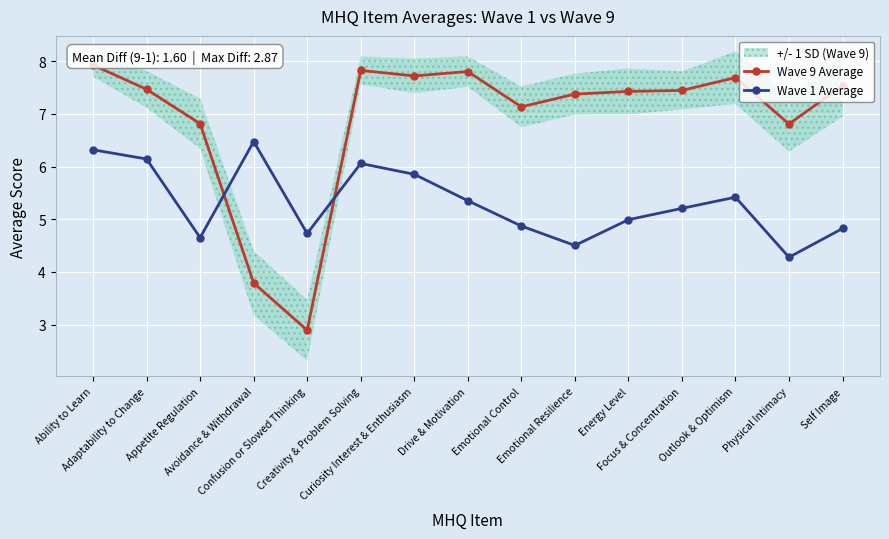

Which series changed the most between Ability to Learn and Confusion or Slowed Thinking?

Wave 9 Average